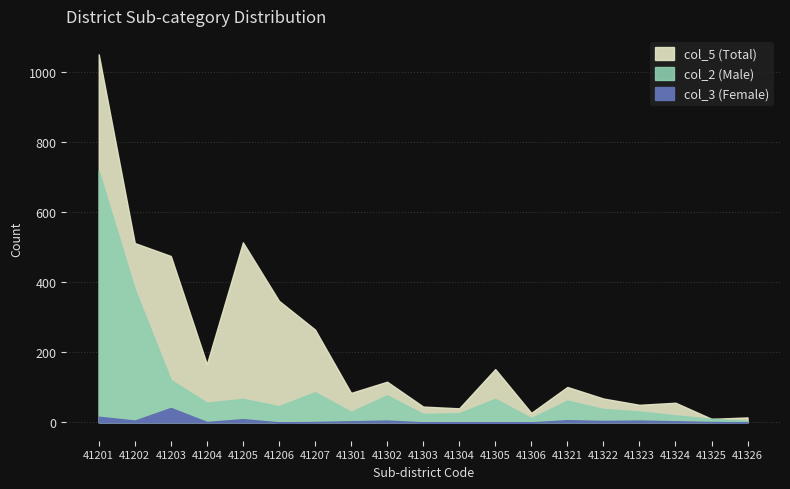

What is the spread (max minus min) of values at 41306?

27